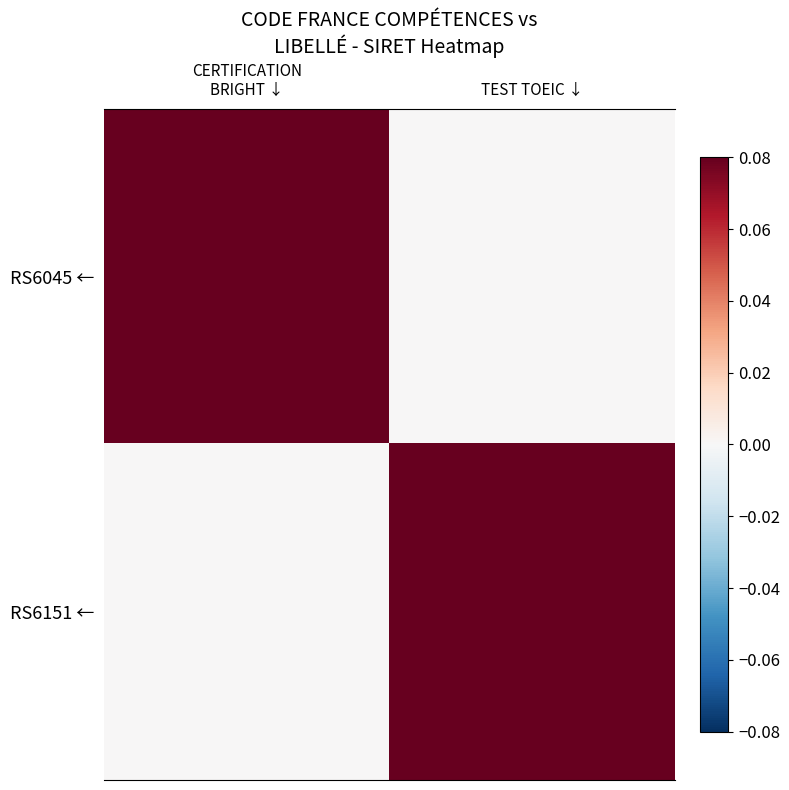

Which series has the largest total across all categories?

RS6045 ←